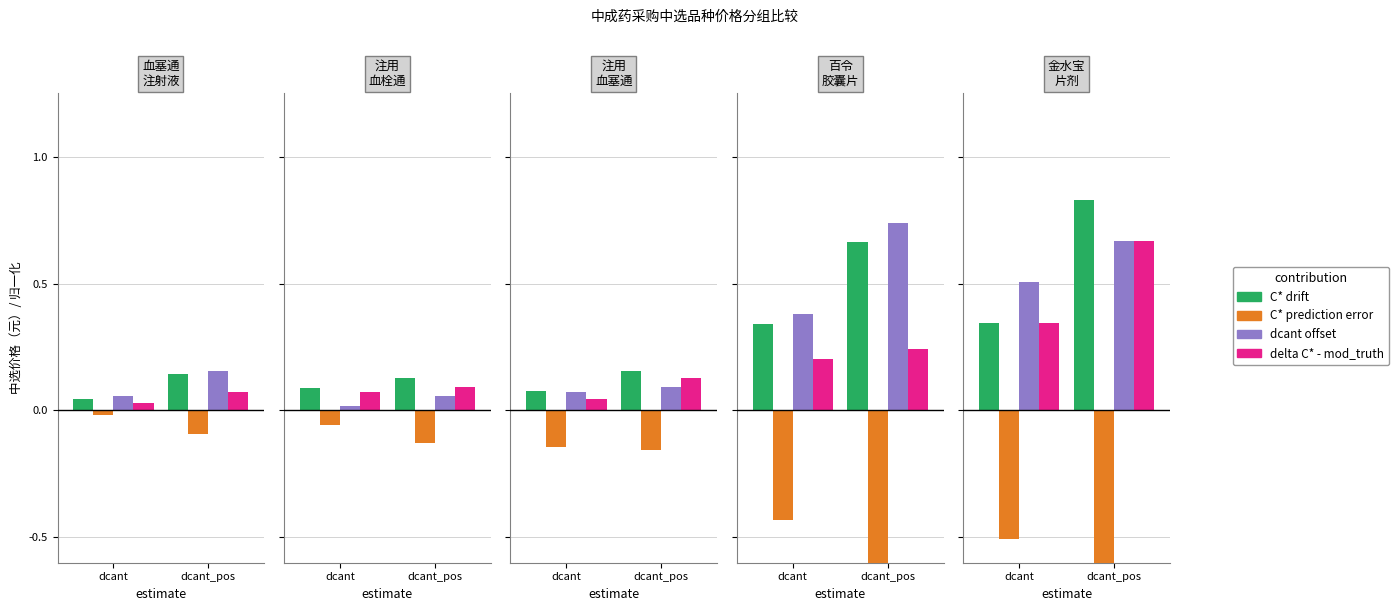

What are all the series names shown in the legend?

C* drift, C* prediction error, dcant offset, delta C* - mod_truth